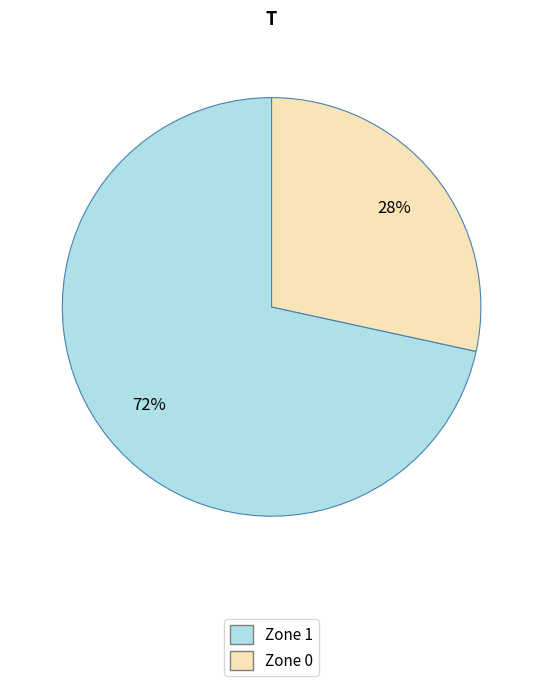

What is the majority slice?

Zone 1